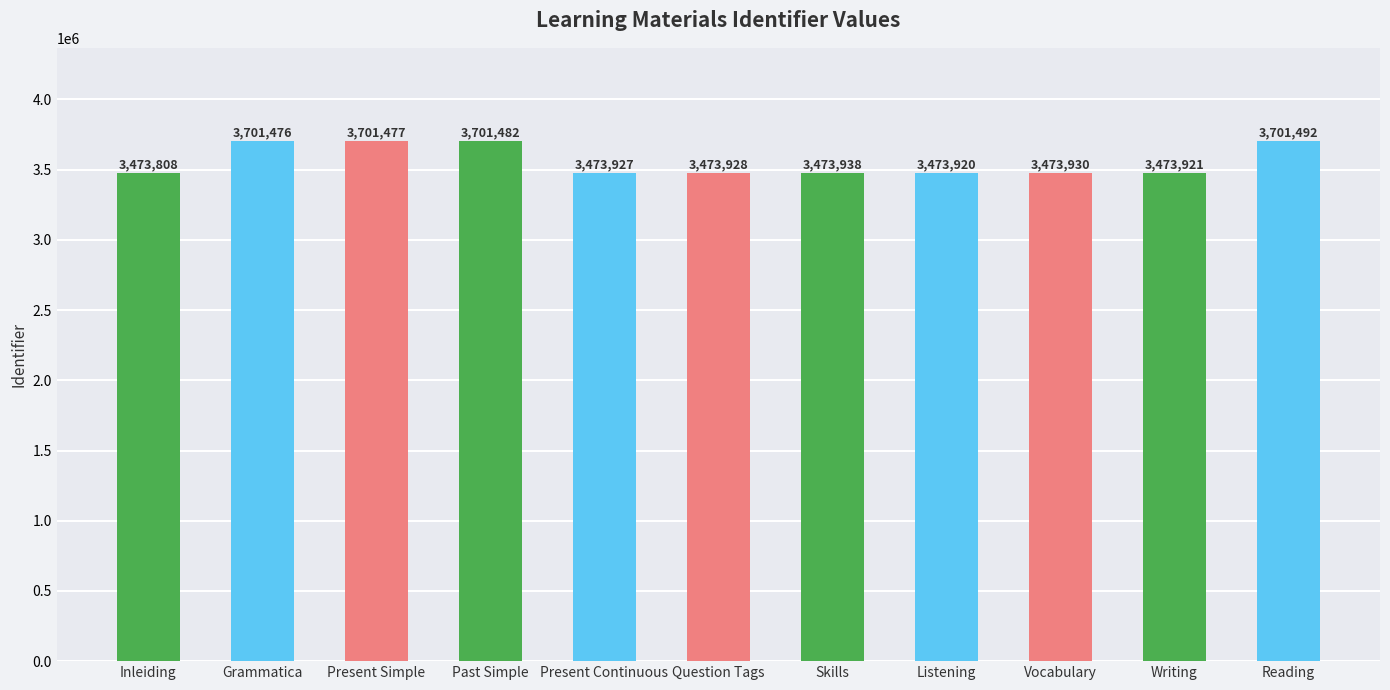

Does the chart contain stacked bars?

No